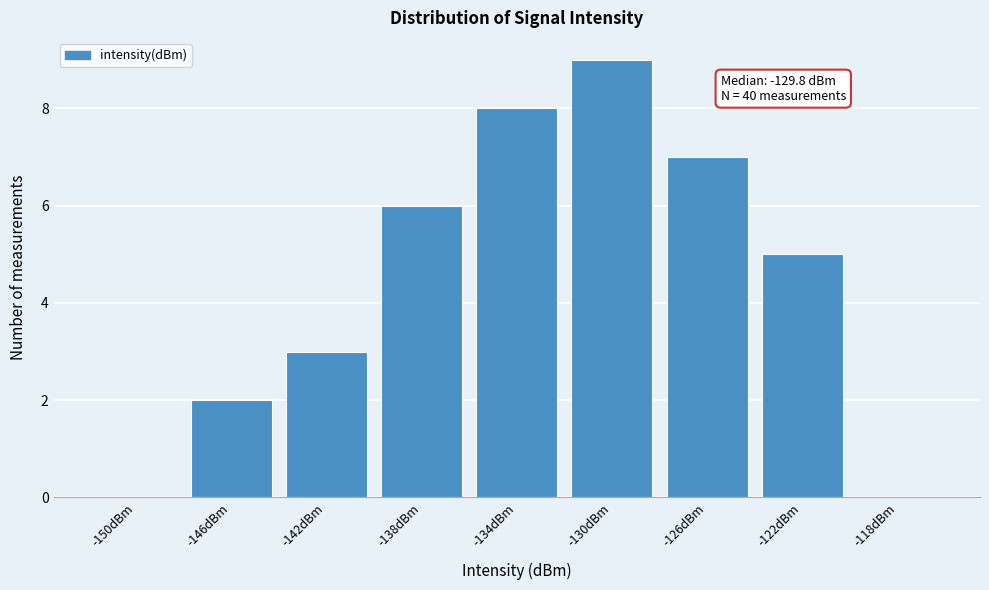

Reading left to right, what are all the values shown in this chart?

-150dBm=0	-146dBm=2	-142dBm=3	-138dBm=6	-134dBm=8	-130dBm=9	-126dBm=7	-122dBm=5	-118dBm=0